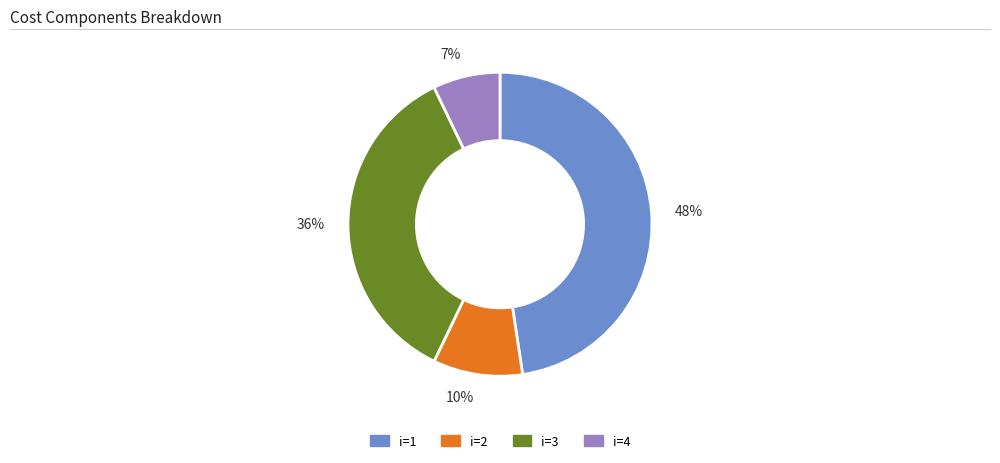

Is there a majority slice in this chart?

No